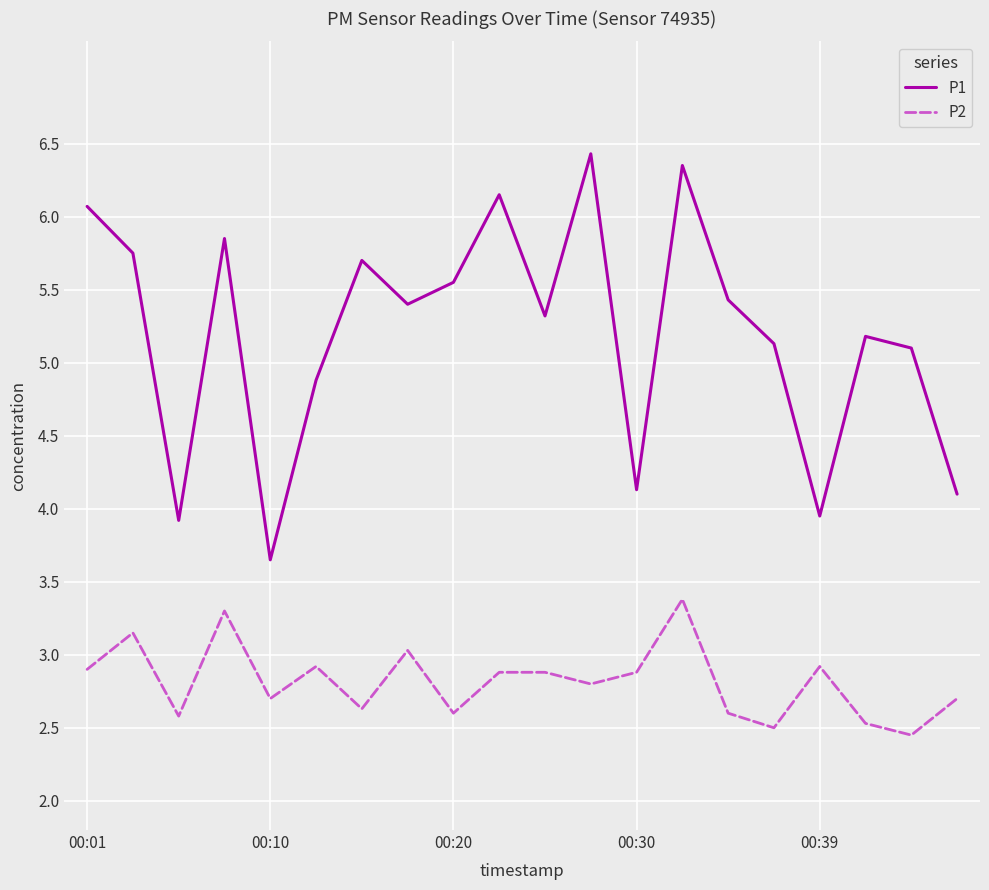

What is the lowest value of the P2 series?

2.5